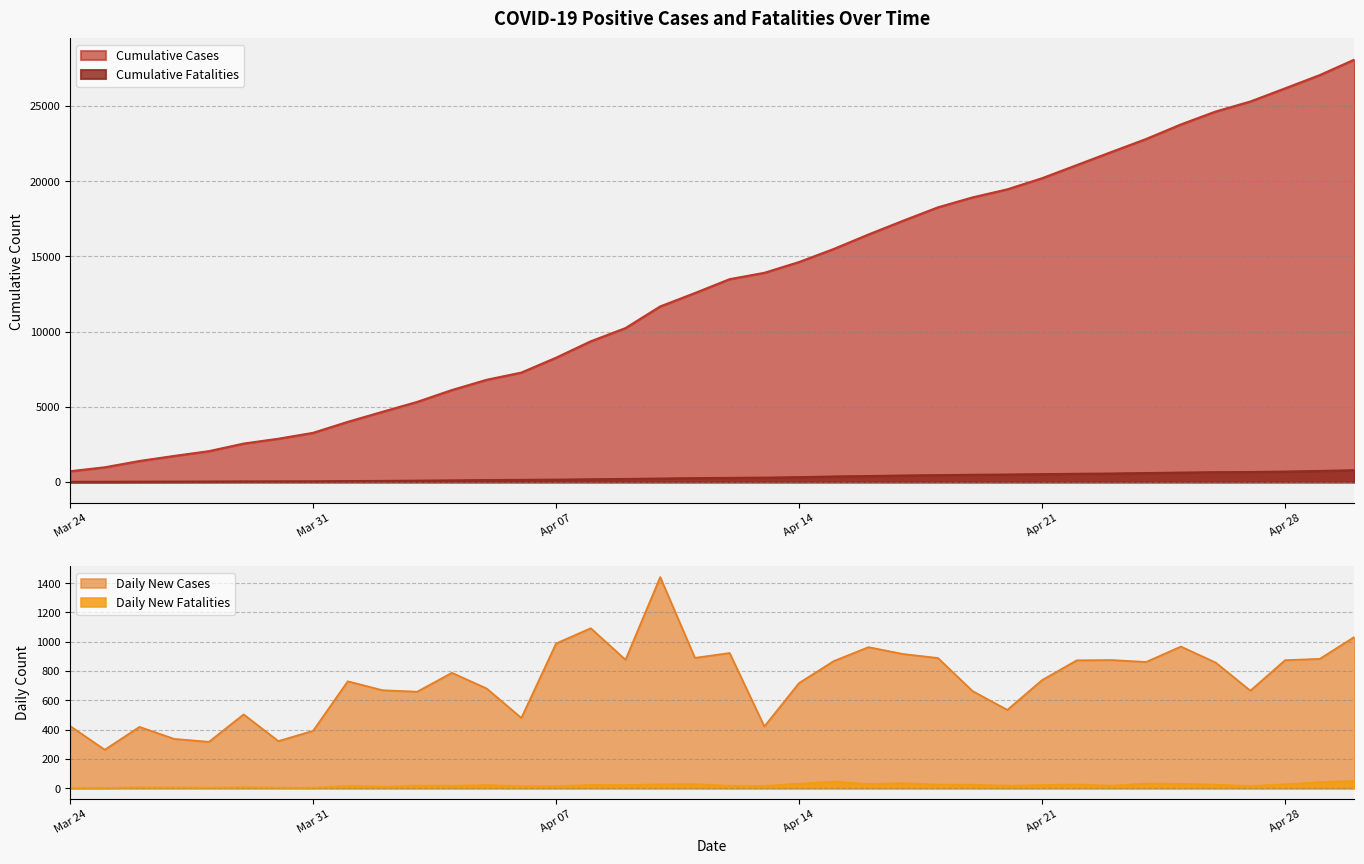

What is the maximum value for Cumulative Cases?

28087